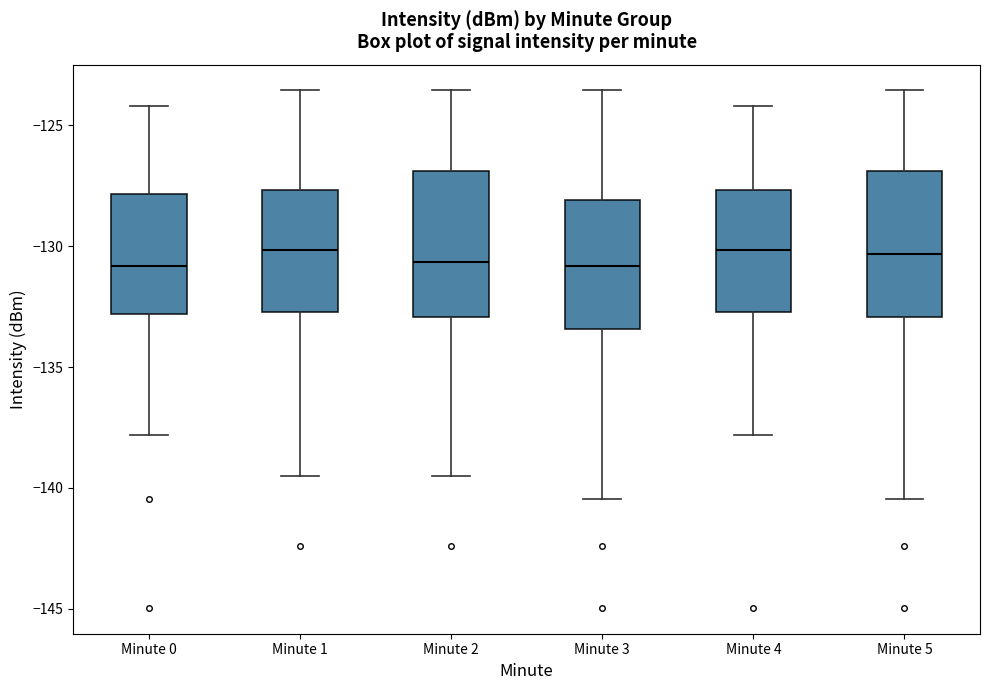

Where does the lower whisker of the box for Minute 4 end on the y-axis? The values are not printed on the chart, so give them approximately, as read against the axis.

-138.0